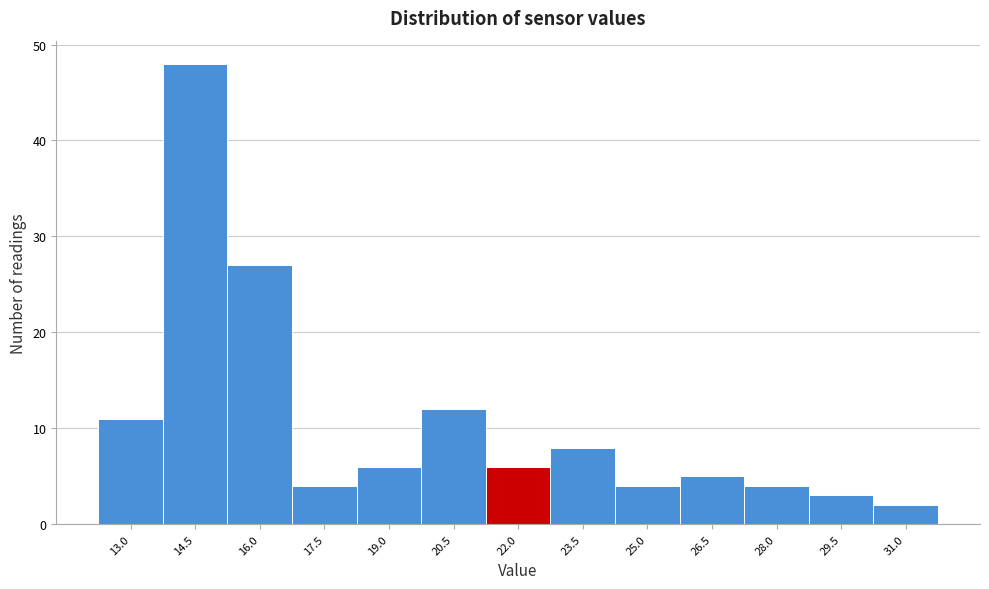

Reading right to left, list all the values displayed in this chart.

2	3	4	5	4	8	6	12	6	4	27	48	11